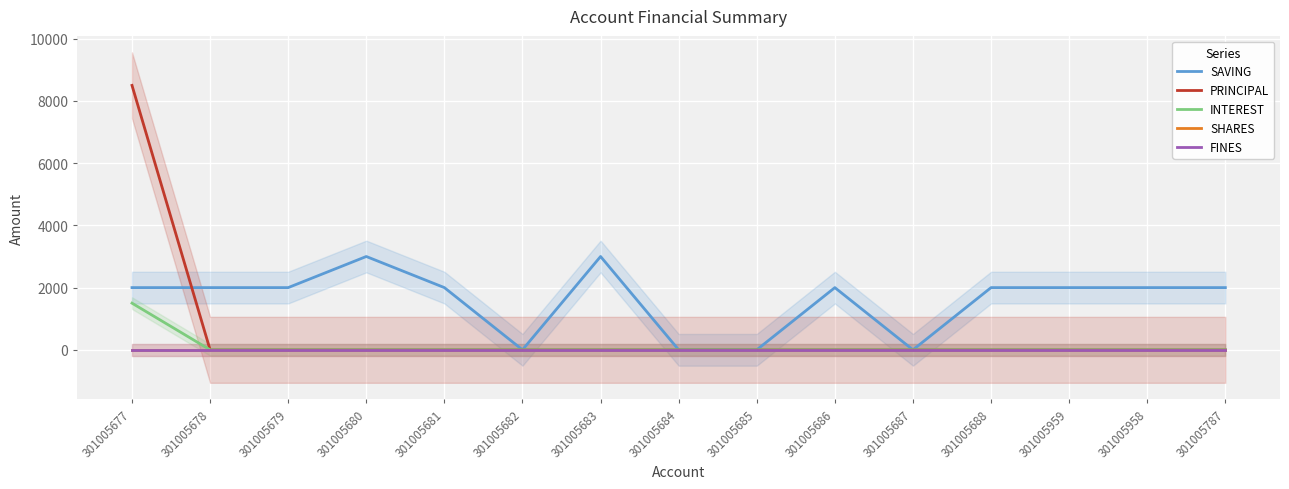

Is it true that SAVING equals 3579 at 301005787?

False